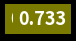

Does any single category account for the majority?

Yes